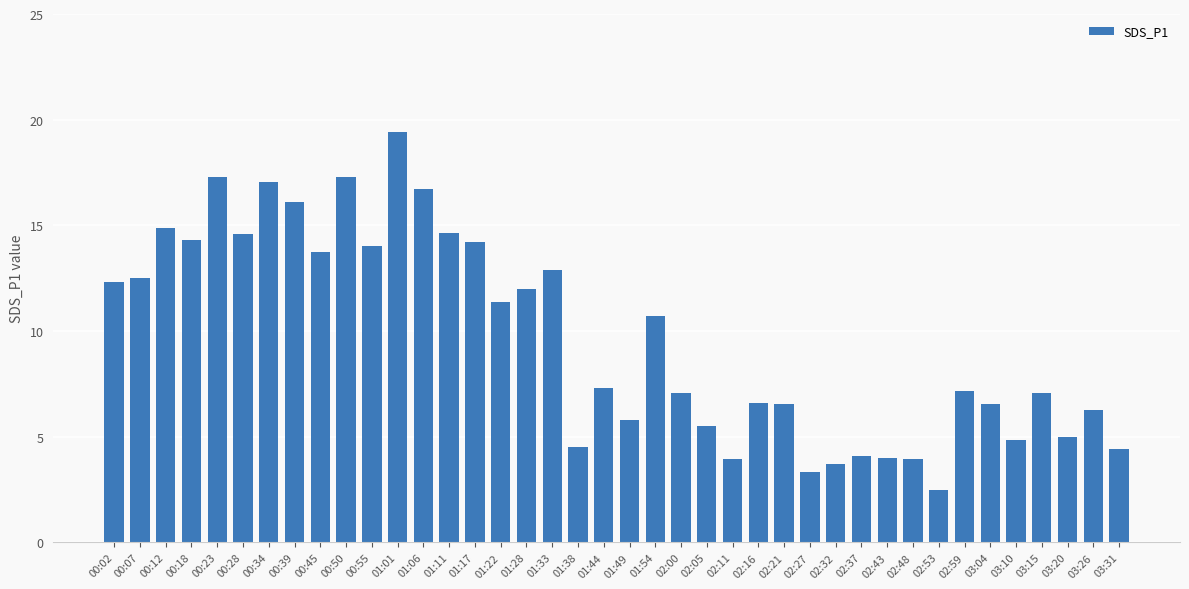

What is the label of the 7th bar from the left?

00:34